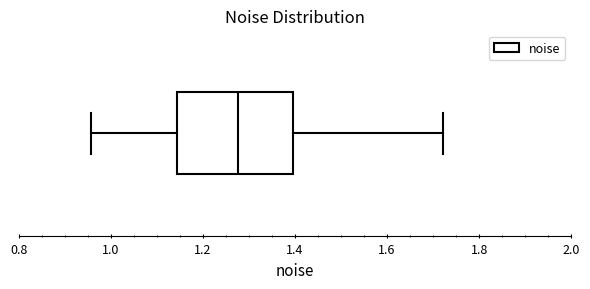

Read this box plot against the x-axis: the position of the median line, the range covered by the box, and the ends of both whiskers. The values are not printed on the chart, so give them approximately, as read against the axis.

median 1.28, box 1.14 to 1.40, whiskers 0.96 to 1.72